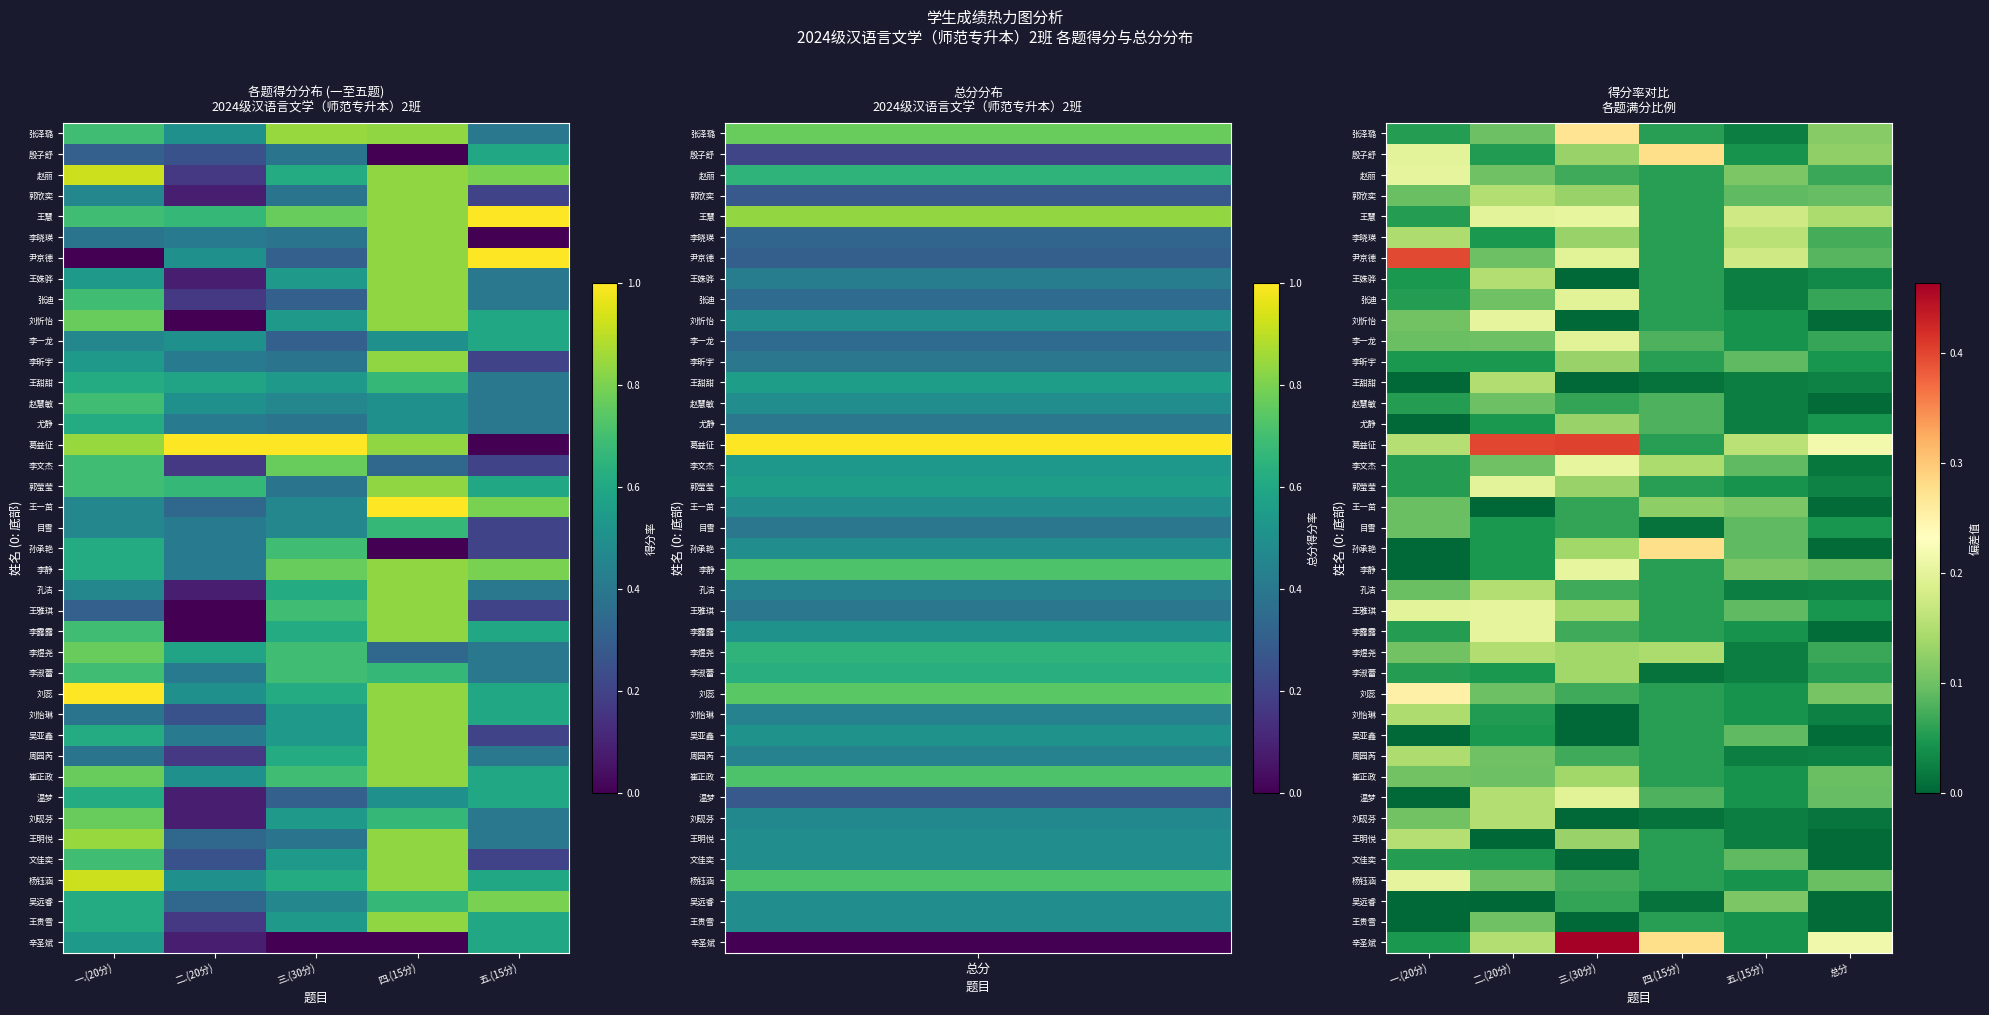

Is it true that 尹京德 equals 0.0 at 四.(15分)?

False